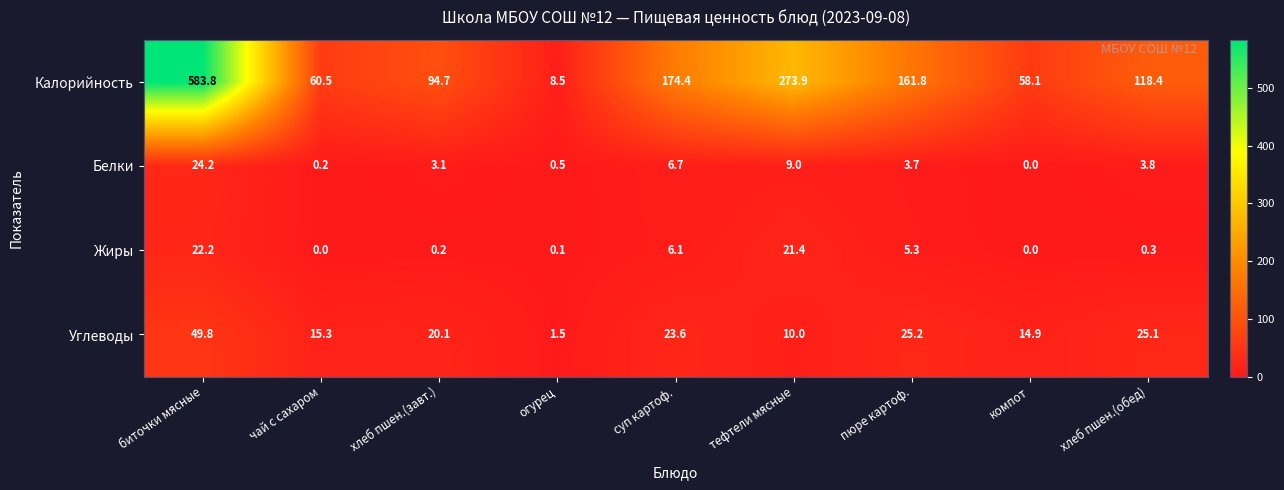

Between суп картоф. and пюре картоф., which series saw the biggest shift?

Калорийность